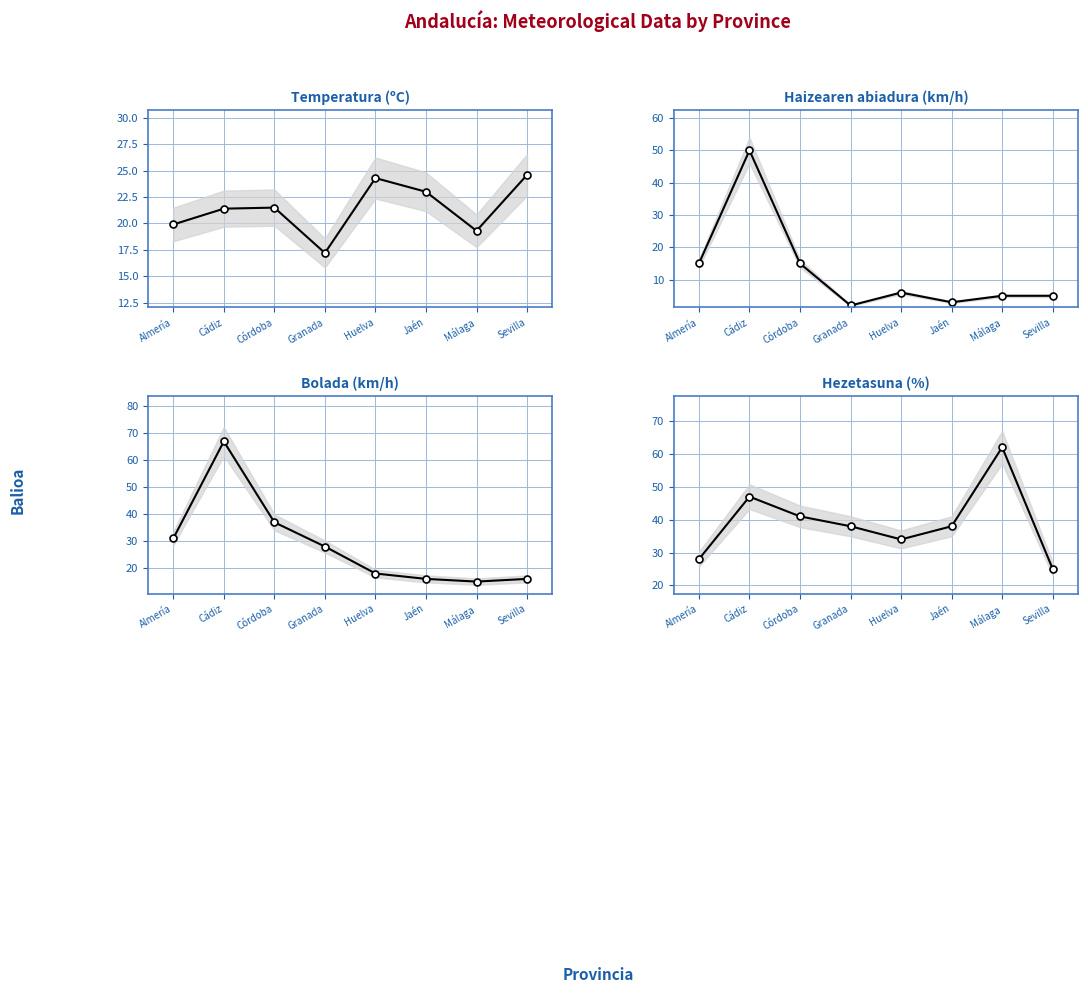

In Hezetasuna (%), how many points are lower than both neighbors (excluding endpoints)?

1